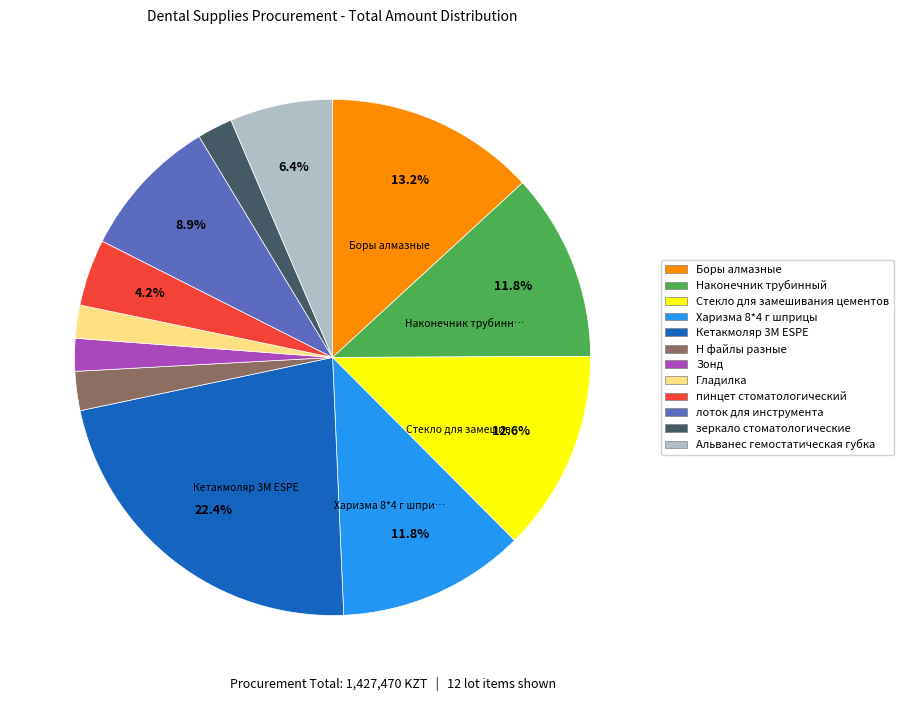

Which has a higher value, Кетакмоляр 3М ESPE or Н файлы разные?

Кетакмоляр 3М ESPE